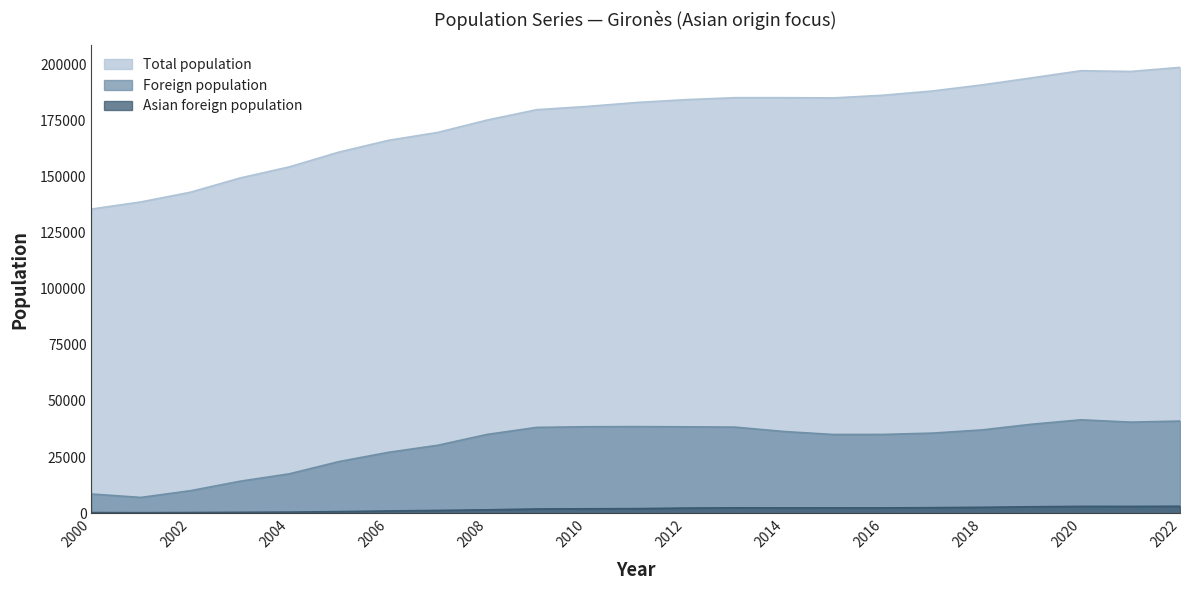

Rank the series by their average value, from highest to lowest.

Total population, Foreign population, Asian foreign population